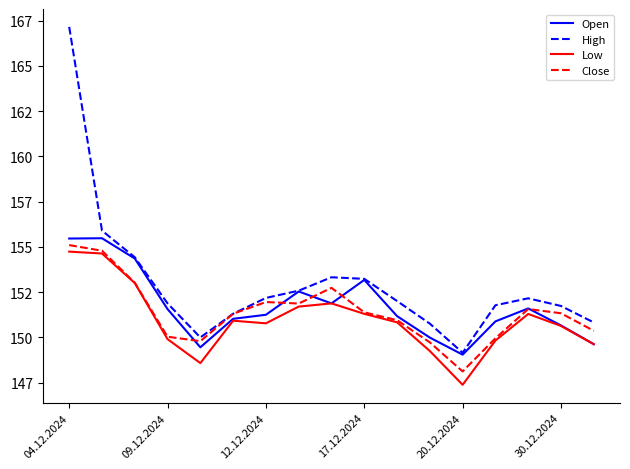

True or false: Low and Open cross at least once.

False